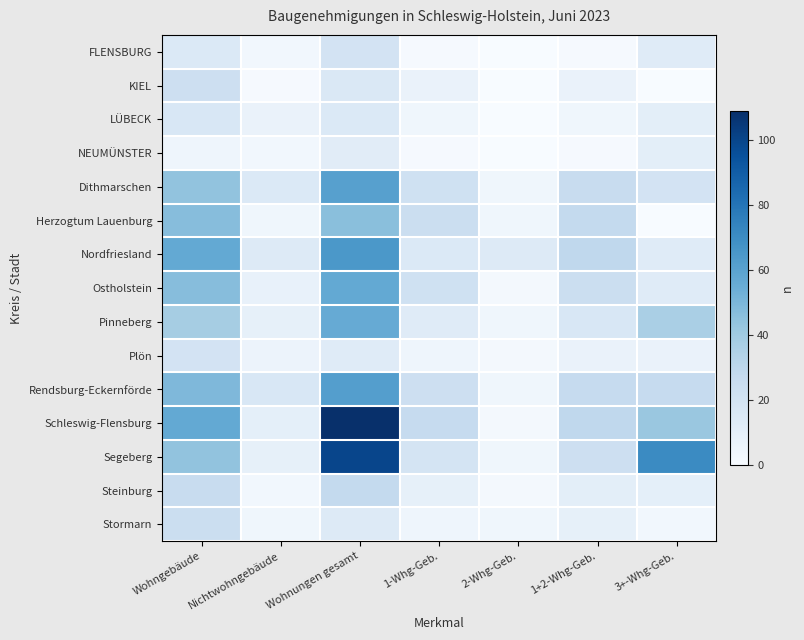

Which has a higher value, 1-Whg-Geb. or 2-Whg-Geb.?

1-Whg-Geb.